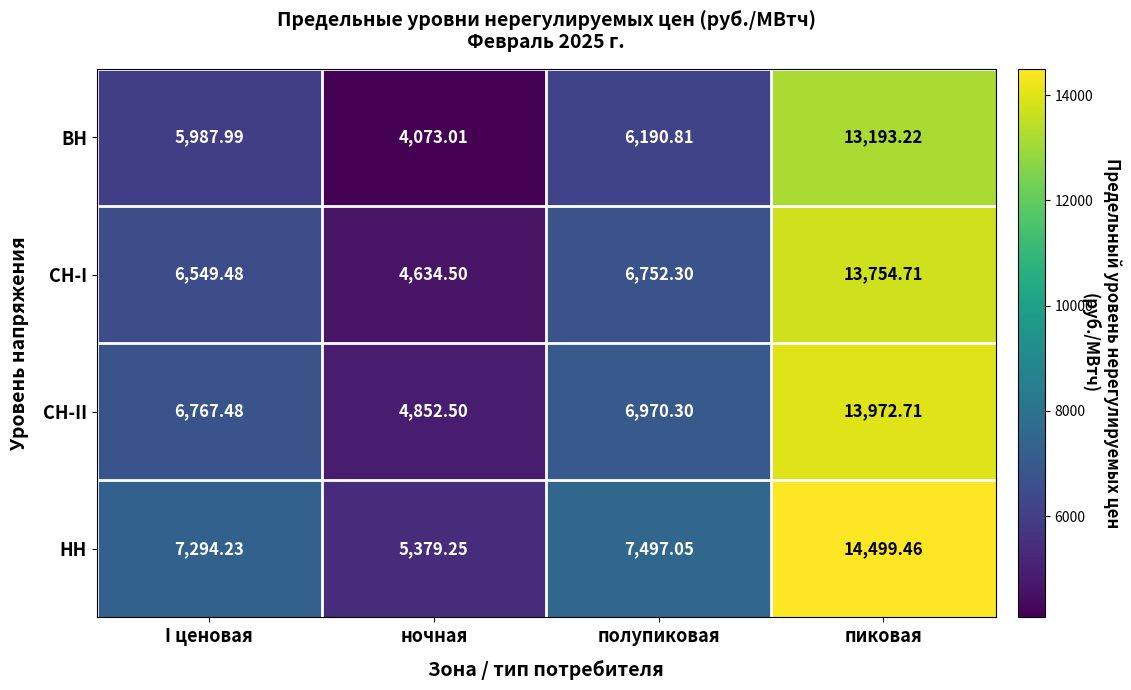

Rank the series at пиковая from lowest to highest value.

ВН, СН-I, СН-II, НН